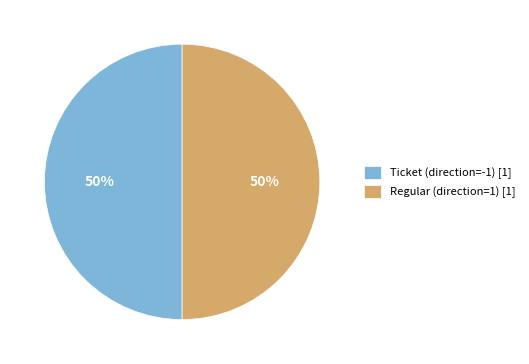

The Regular (direction=1) [1] slice represents 63% of the pie. True or false?

False